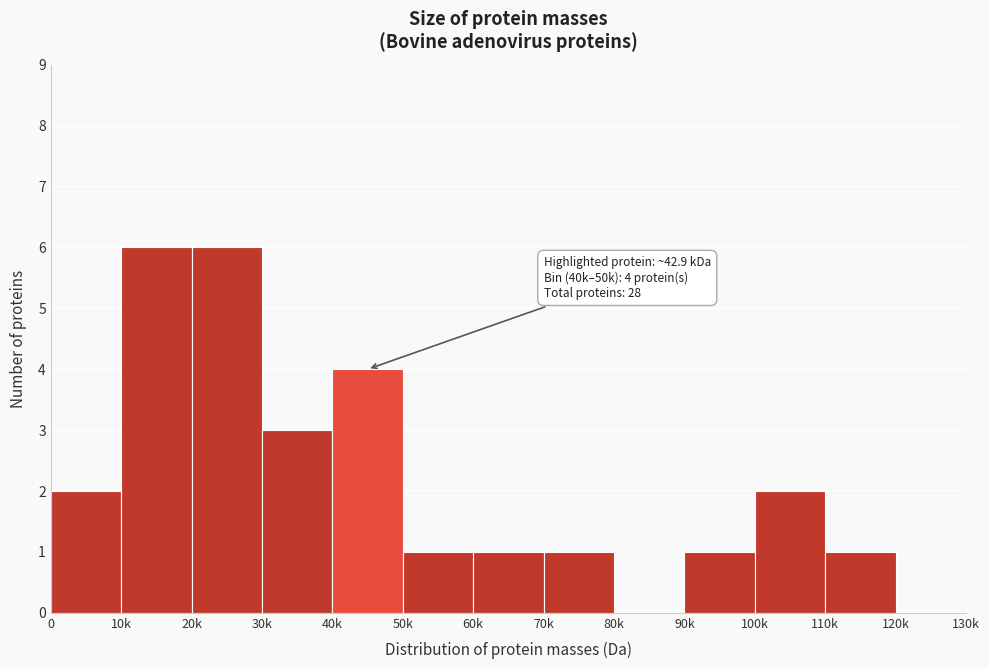

Reading left to right, transcribe all the data shown in this chart.

0=2	10k=6	20k=6	30k=3	40k=4	50k=1	60k=1	70k=1	80k=0	90k=1	100k=2	110k=1	120k=0